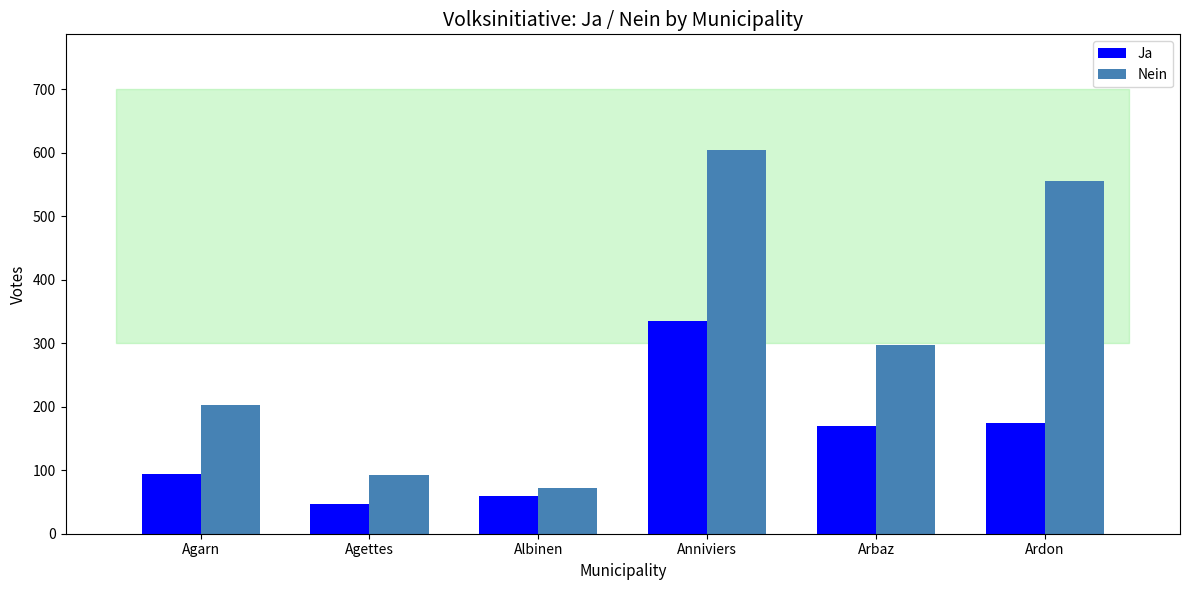

What is the difference between the Nein values at Ardon and Agarn?

353